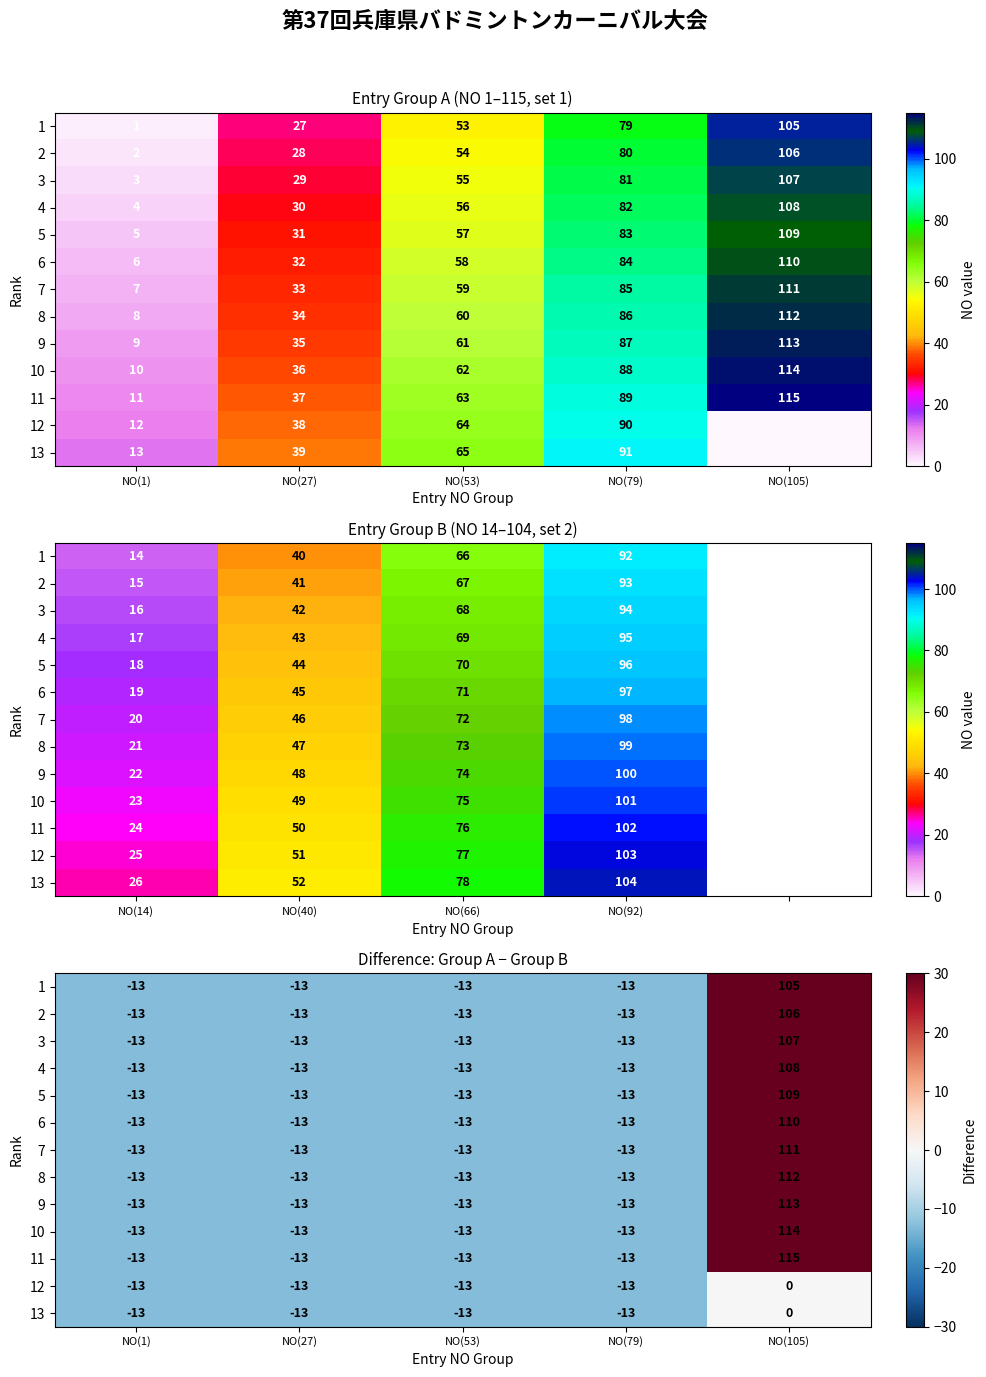

What is the average value of the 4 series?

11